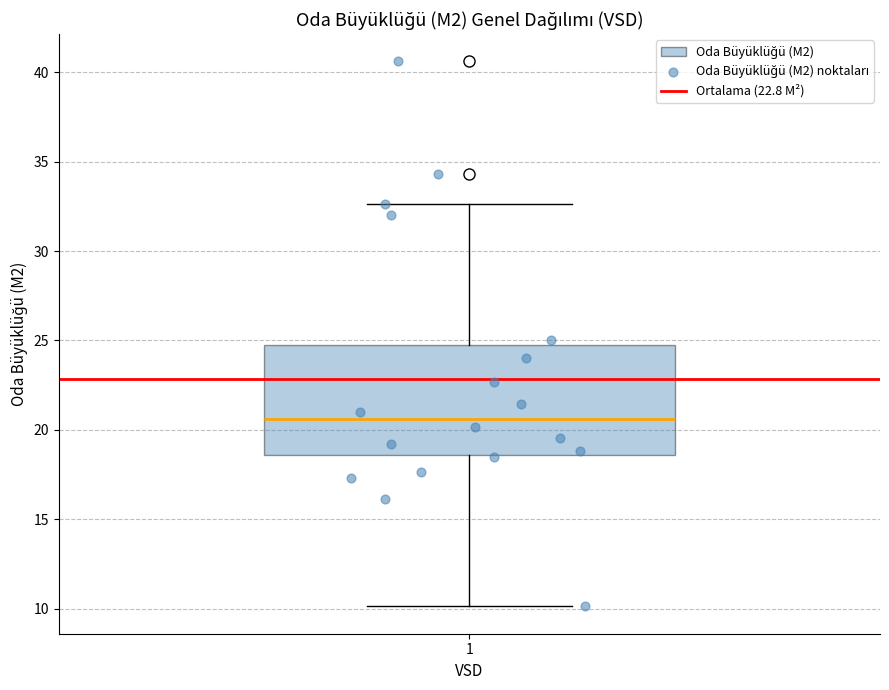

Read this box plot against the y-axis: the position of the median line, the range covered by the box, and the ends of both whiskers. The values are not printed on the chart, so give them approximately, as read against the axis.

median 20.5, box 18.5 to 25.0, whiskers 10.0 to 32.5